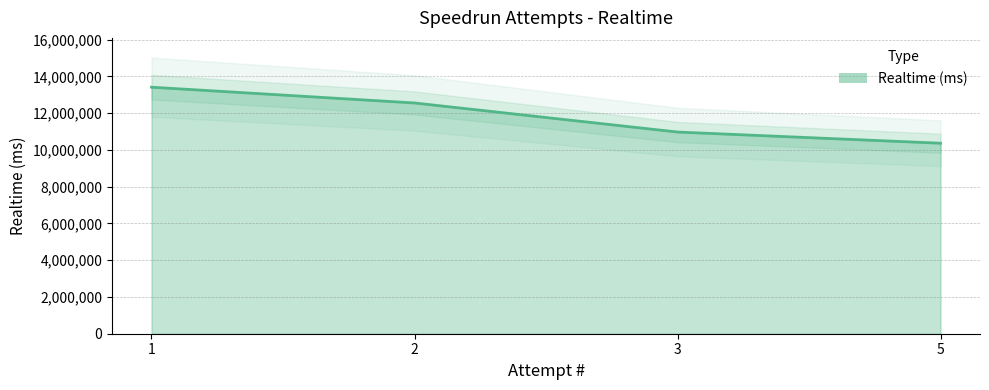

Reading left to right, list all the values displayed in this chart.

13407876	12549948	10968776	10360422